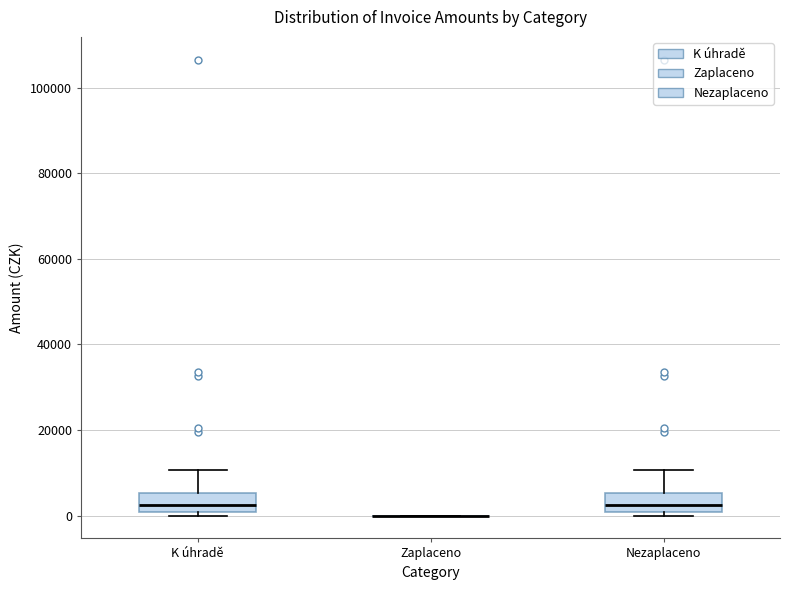

Reading left to right, transcribe this box plot: for each box, give where its median line is, the range the box spans, and where its two whiskers end, as read against the y-axis. The values are not printed on the chart, so give them approximately, as read against the axis.

K úhradě: median 2000, box 0 to 6000, whiskers 0 (just below the box's lower edge) to 10000
Zaplaceno: box collapsed to a line at 0, whiskers 0 to 0
Nezaplaceno: median 2000, box 0 to 6000, whiskers 0 (just below the box's lower edge) to 10000